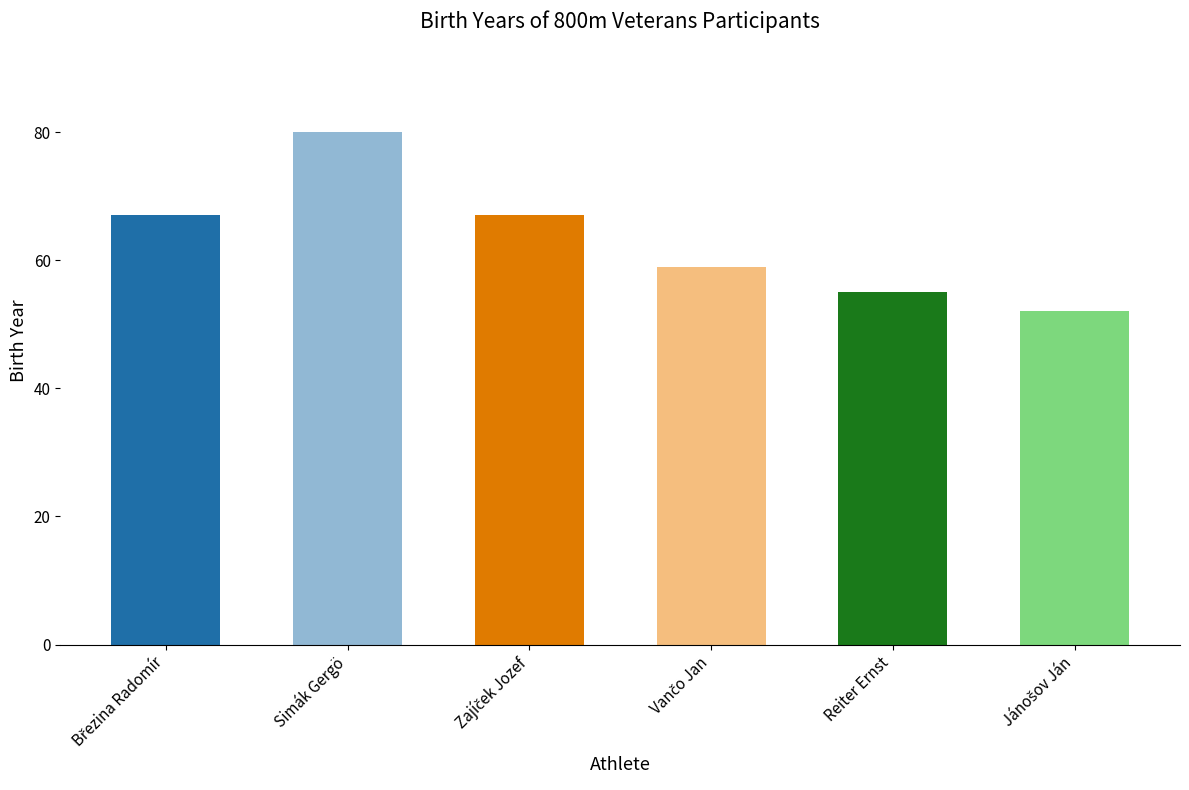

What is the label of the 2nd bar from the right?

Reiter Ernst